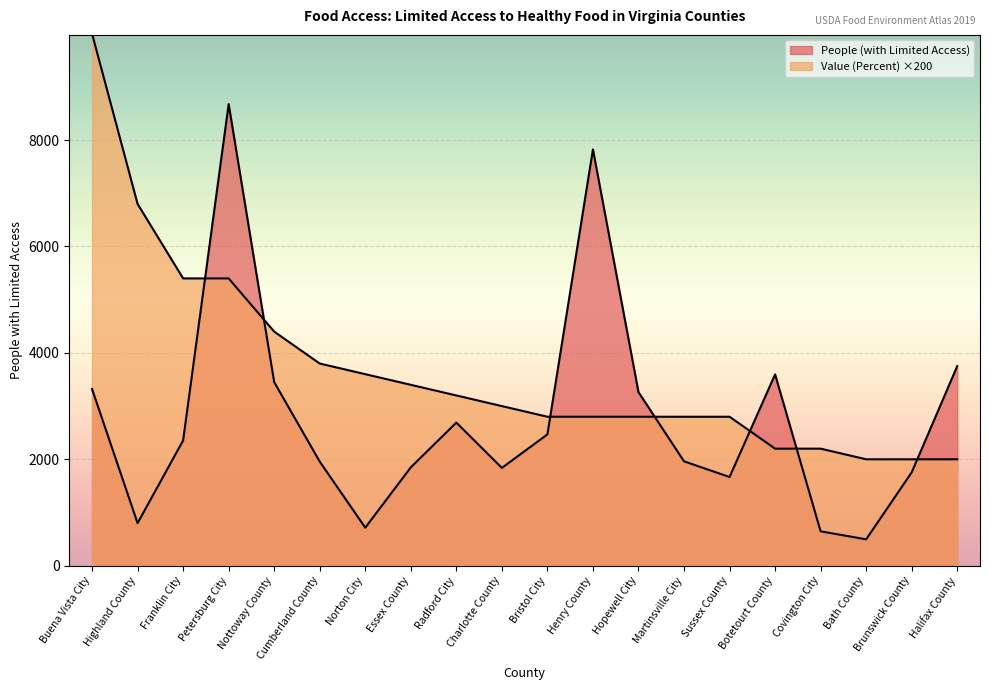

Rank the series at Cumberland County from highest to lowest value.

Value (Percent), People (with Limited Access)